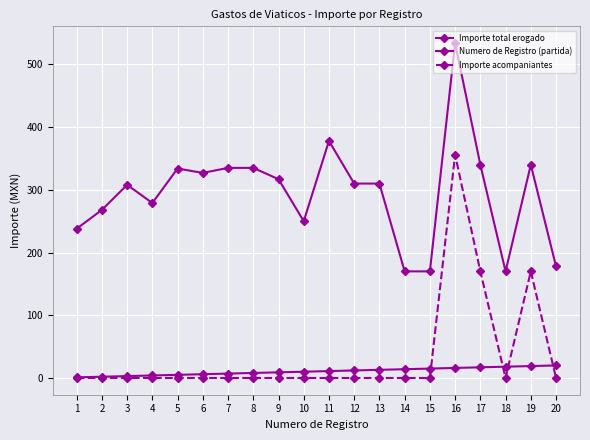

Does the chart have visible grid lines?

Yes